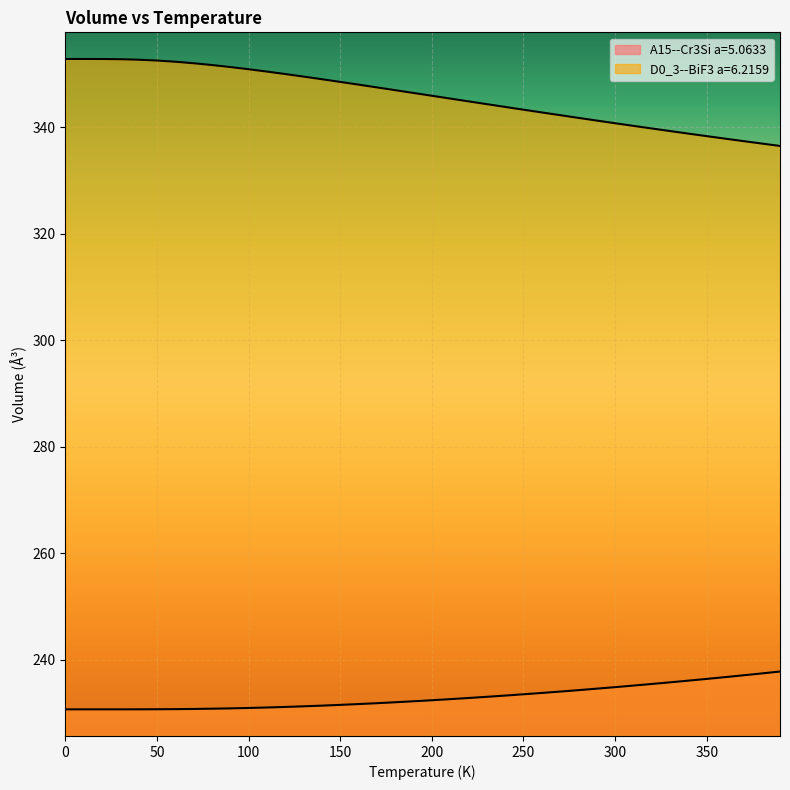

The A15--Cr3Si a=5.0633 series shows 345.7 at 40.0. True or false?

False